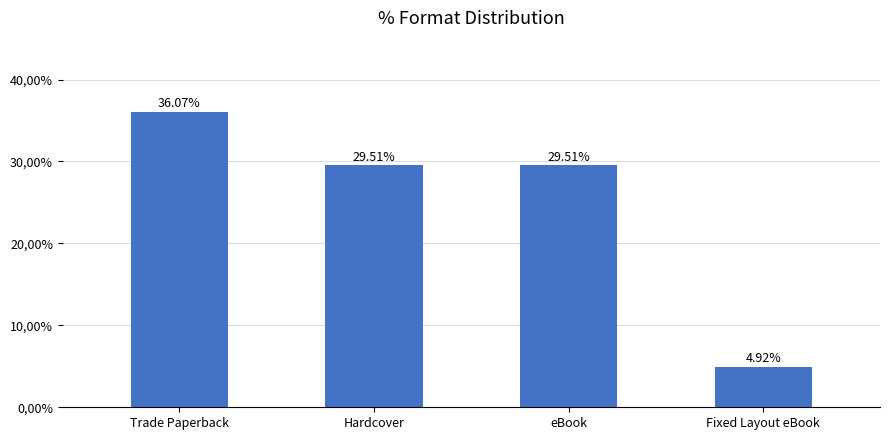

What is the greatest value displayed?

36.1